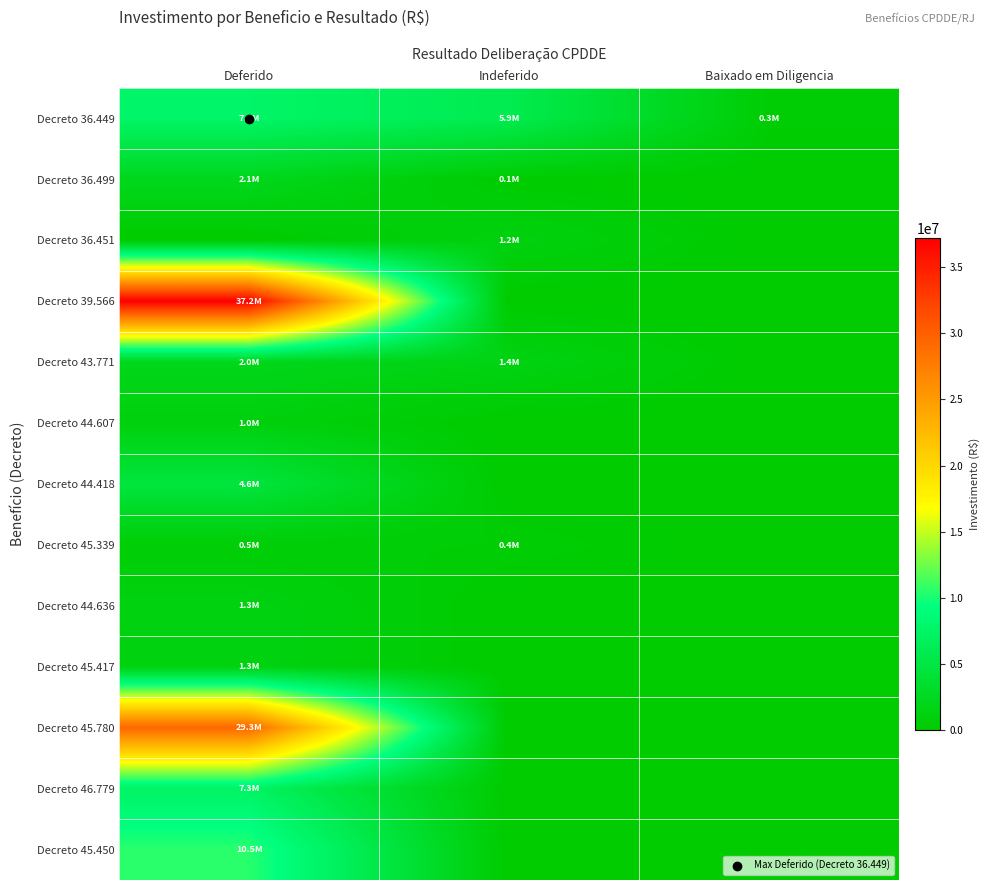

Reading left to right, transcribe all the data shown in this chart.

Decreto 36.449: Deferido=7564000	Indeferido=5912879	Baixado em Diligencia=350000
Decreto 36.499: Deferido=2080000	Indeferido=100000	Baixado em Diligencia=0
Decreto 36.451: Deferido=0	Indeferido=1205000	Baixado em Diligencia=0
Decreto 39.566: Deferido=37200000	Indeferido=0	Baixado em Diligencia=0
Decreto 43.771: Deferido=1970000	Indeferido=1450000	Baixado em Diligencia=0
Decreto 44.607: Deferido=1000000	Indeferido=0	Baixado em Diligencia=0
Decreto 44.418: Deferido=4593000	Indeferido=0	Baixado em Diligencia=0
Decreto 45.339: Deferido=465000	Indeferido=437500	Baixado em Diligencia=0
Decreto 44.636: Deferido=1284350	Indeferido=0	Baixado em Diligencia=0
Decreto 45.417: Deferido=1284350	Indeferido=0	Baixado em Diligencia=0
Decreto 45.780: Deferido=29341320	Indeferido=0	Baixado em Diligencia=0
Decreto 46.779: Deferido=7286688	Indeferido=0	Baixado em Diligencia=0
Decreto 45.450: Deferido=10500000	Indeferido=0	Baixado em Diligencia=0